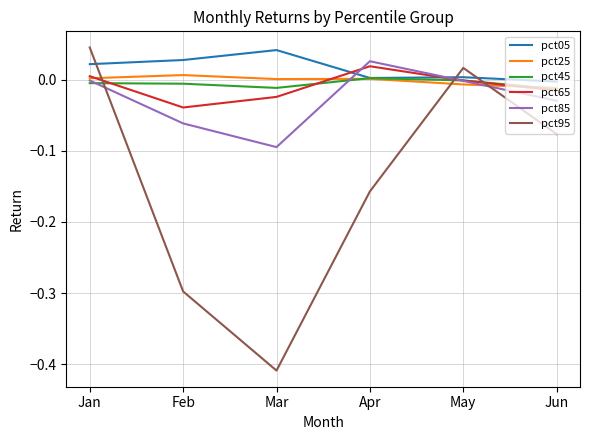

How many lines are shown in the chart?

6